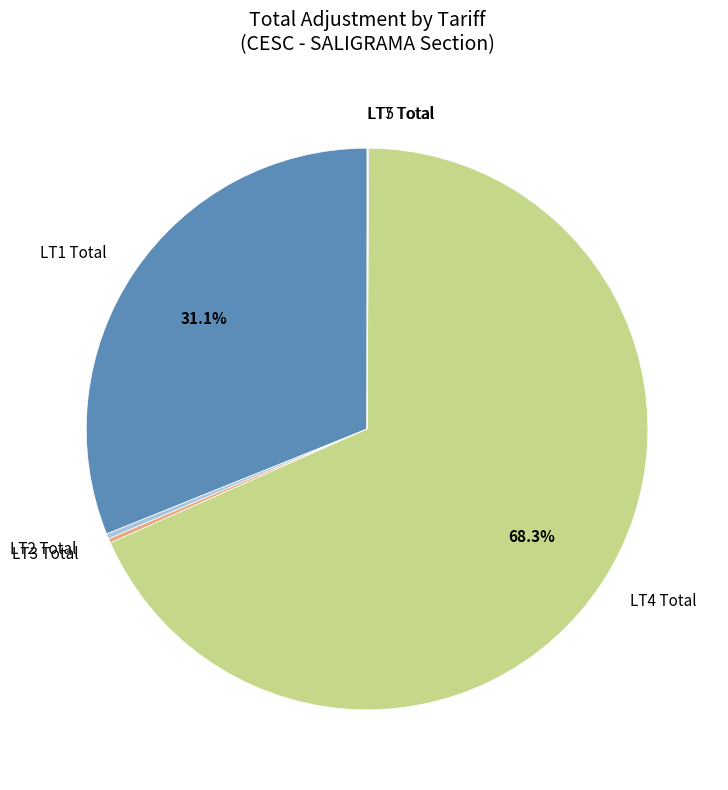

What is the largest slice in the pie chart?

LT4 Total